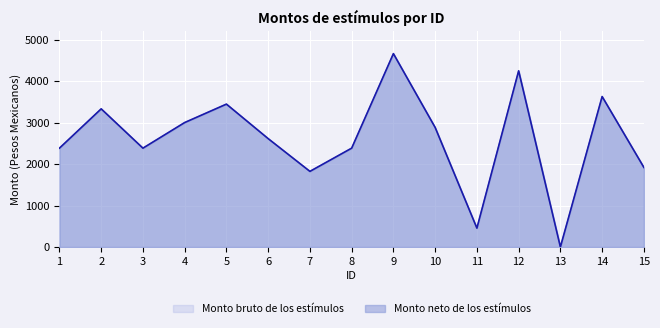

What is the sum of the Monto bruto de los estímulos values at 10 and 2?

6210.5